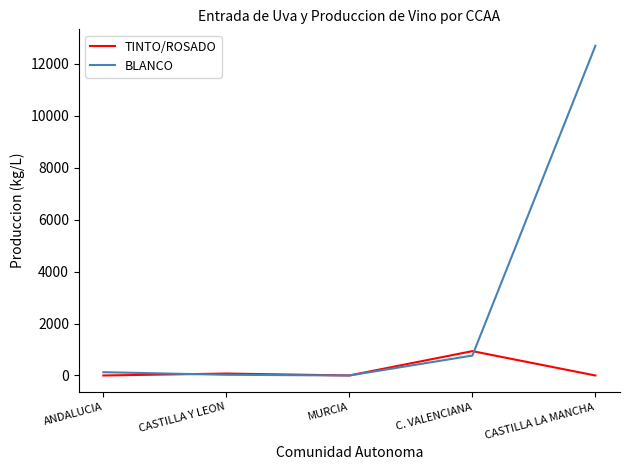

Where is BLANCO nearest to the value 6341?

C. VALENCIANA